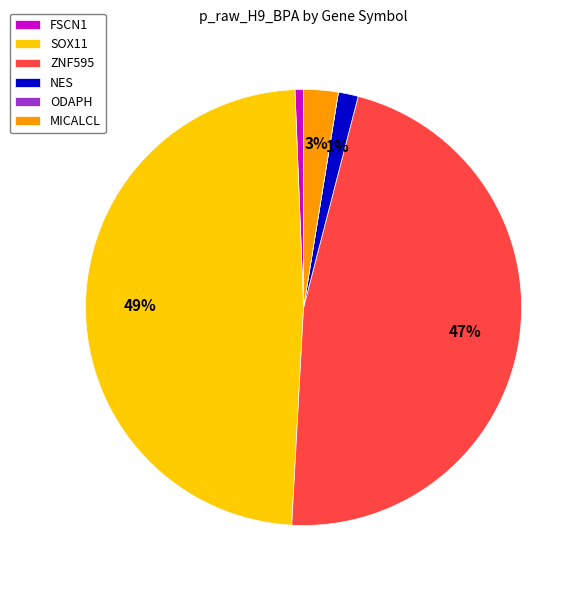

Is the sum of NES and ZNF595 greater than half?

No